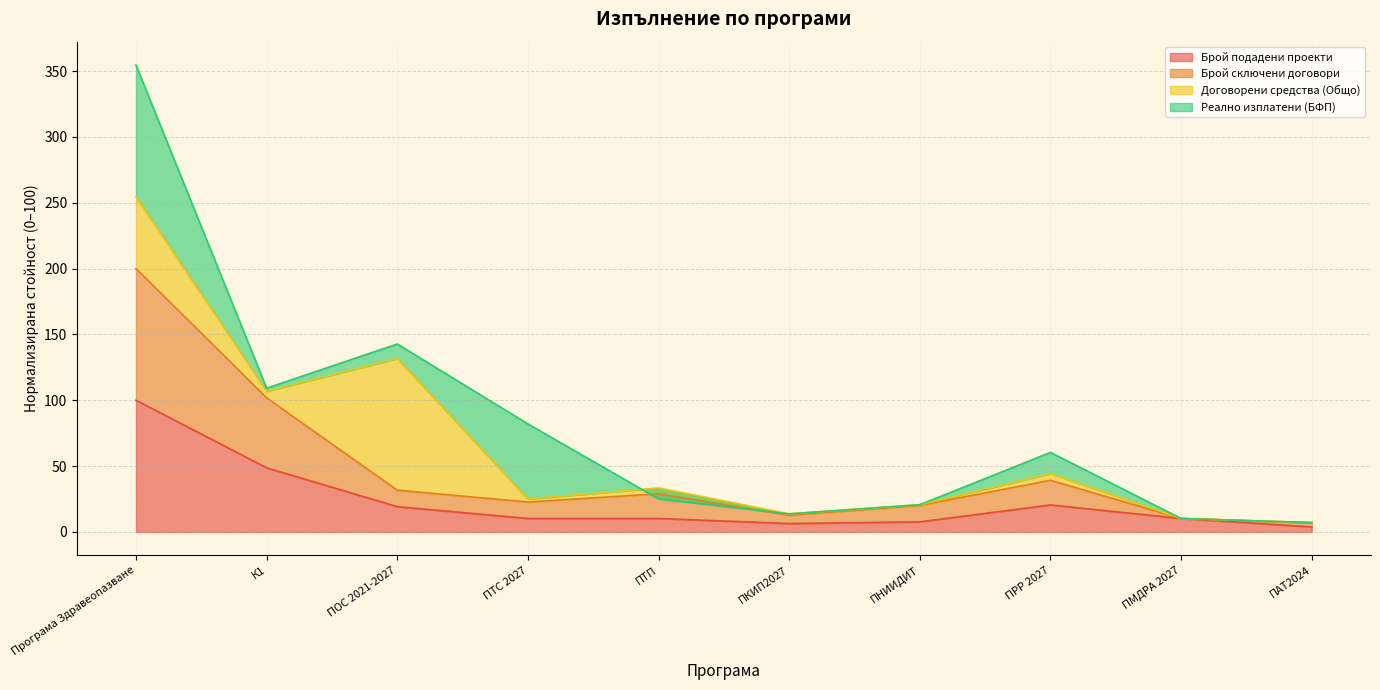

Does the chart have visible grid lines?

Yes